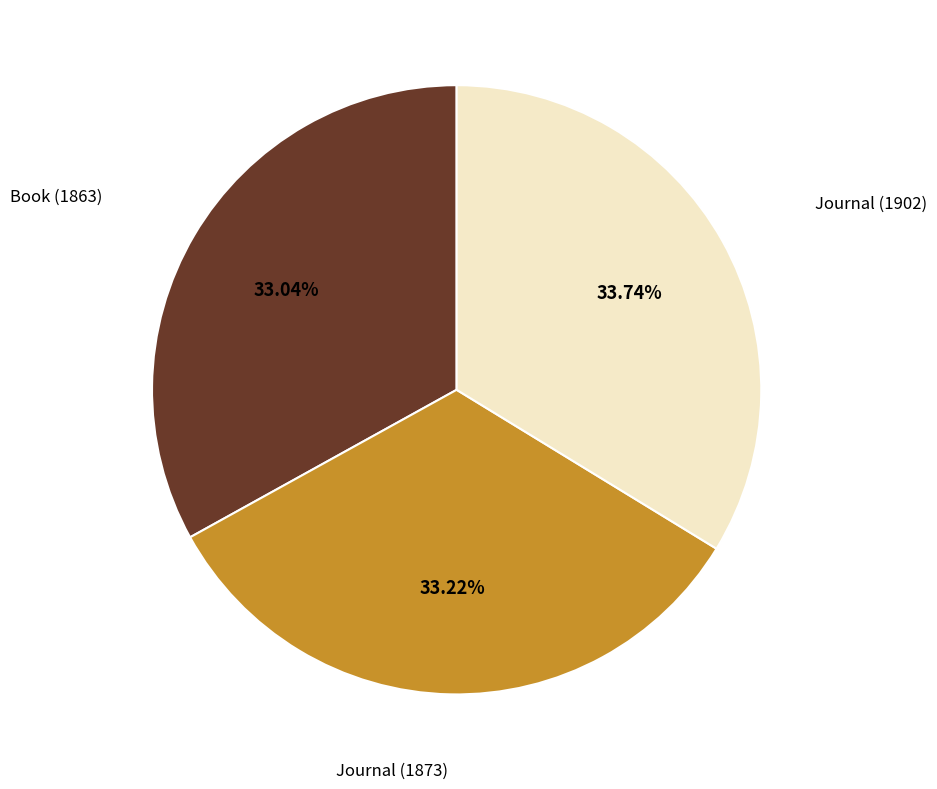

Does any single category account for the majority?

No